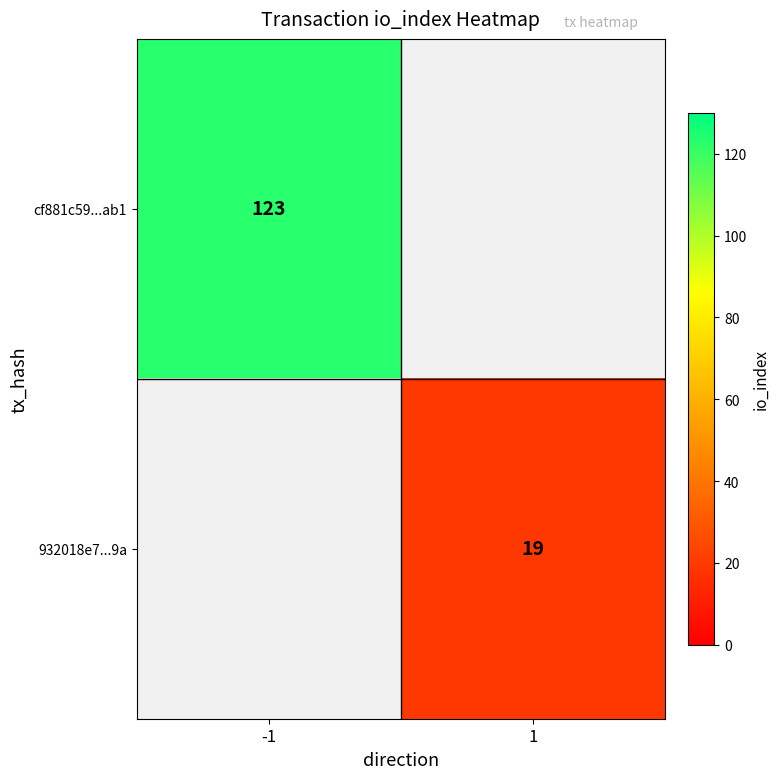

True or false: 932018e7...9a has a value of 11 at 1.

False